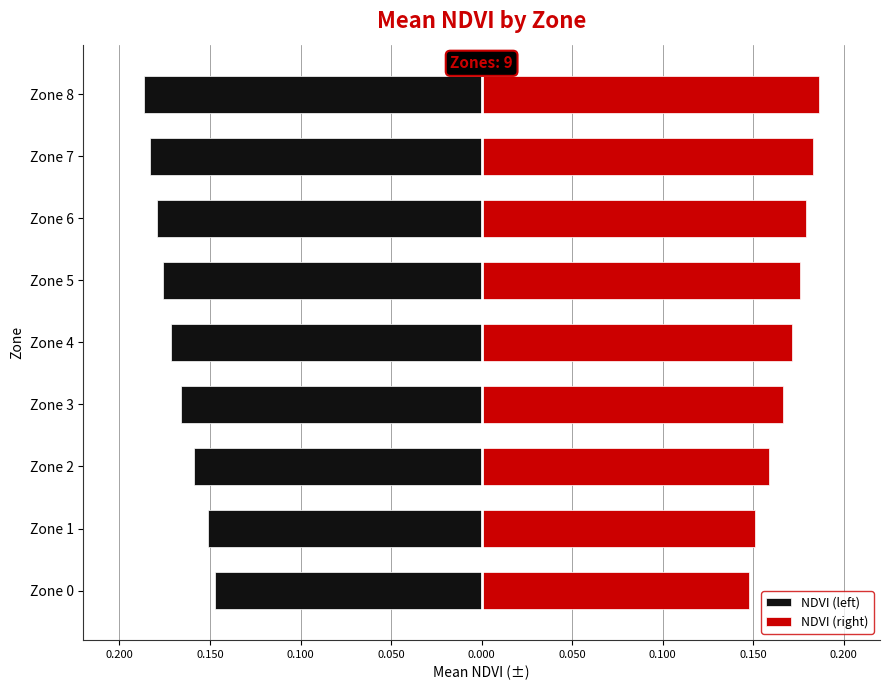

Are the bars horizontal?

Yes